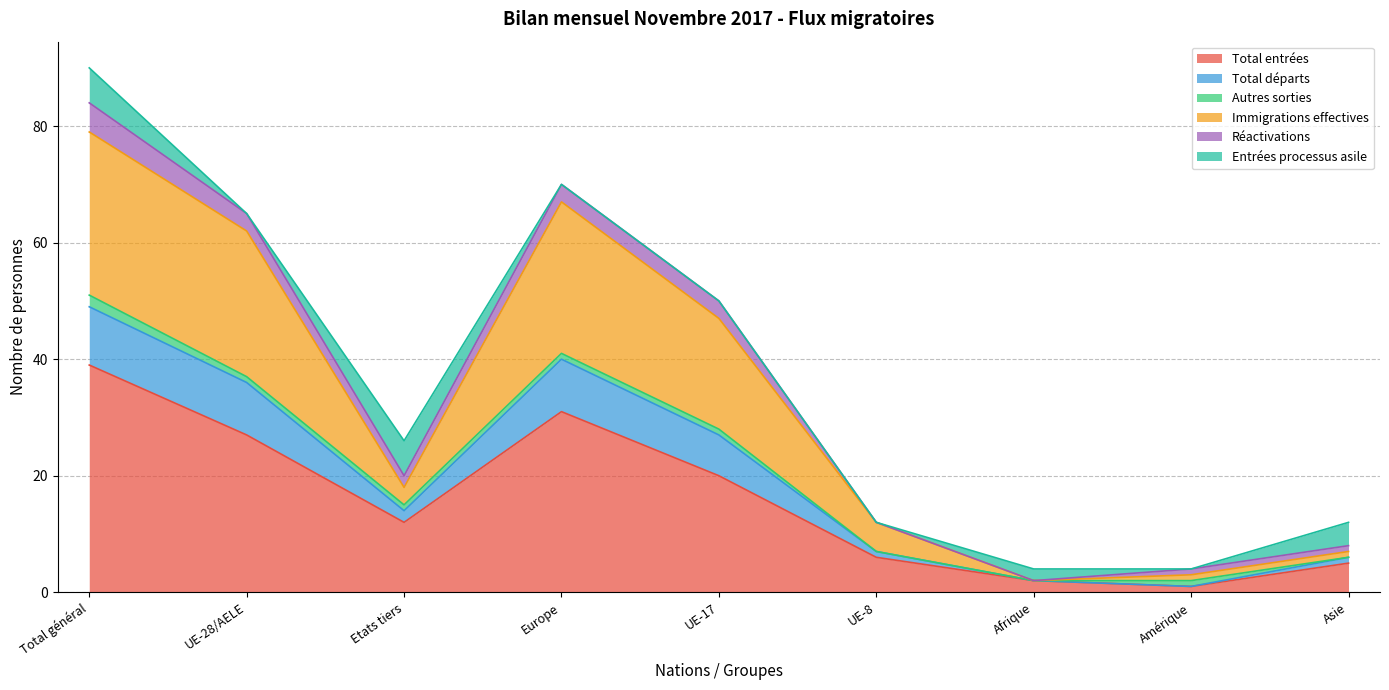

Is it true that Total entrées equals 7 at Etats tiers?

False